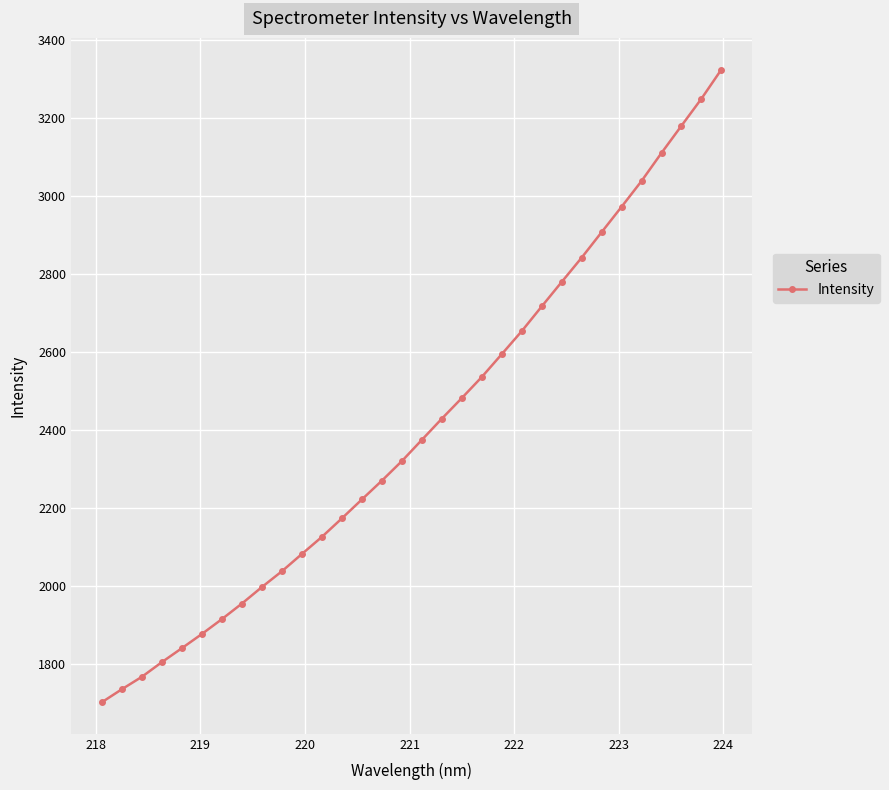

True or false: there are more than 1 points higher than both neighbors.

False